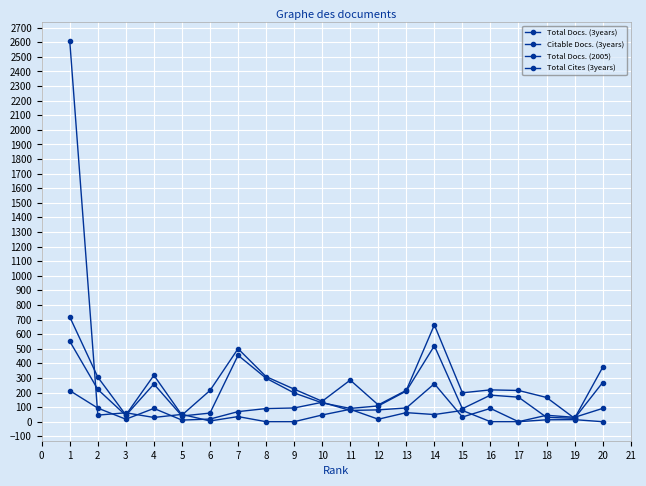

Does the chart display data point markers on the line(s)?

Yes